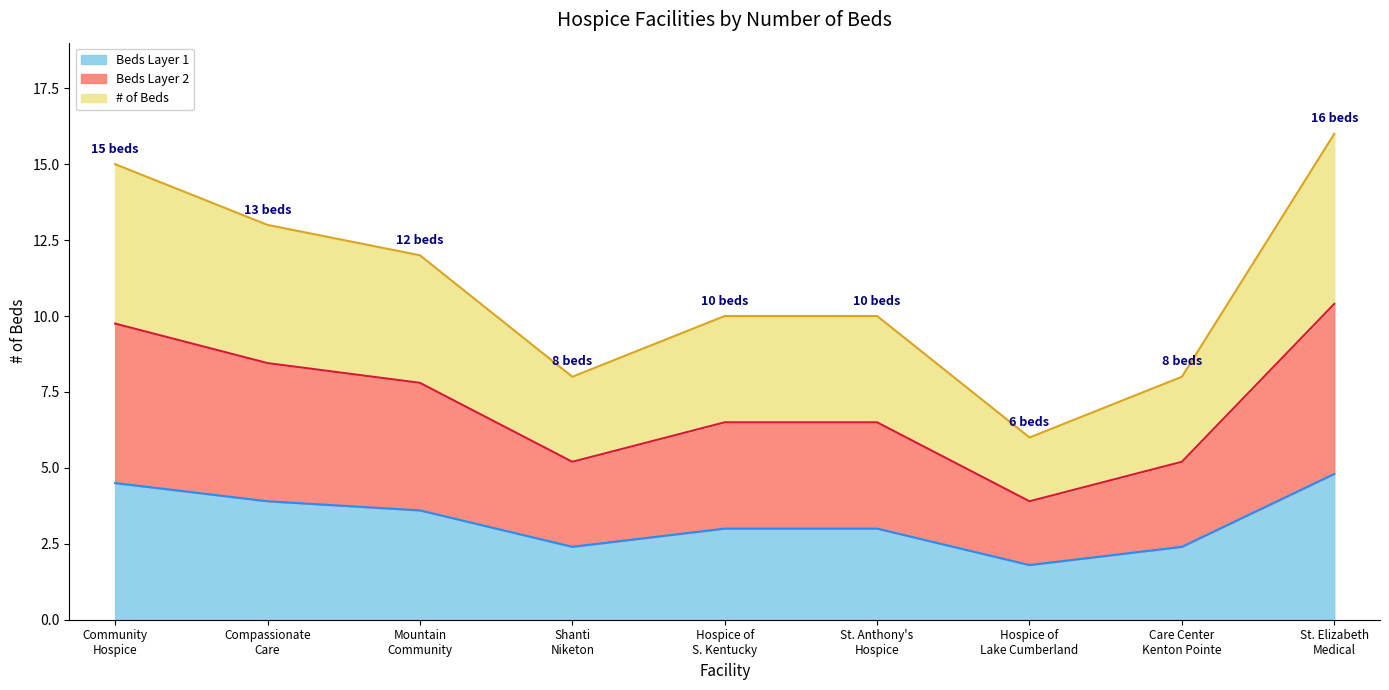

Does the chart display data point markers on the line(s)?

No